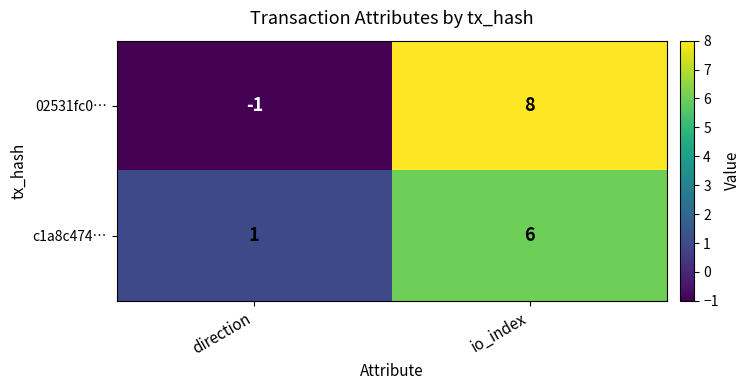

At which category is the sum across all series the highest?

io_index